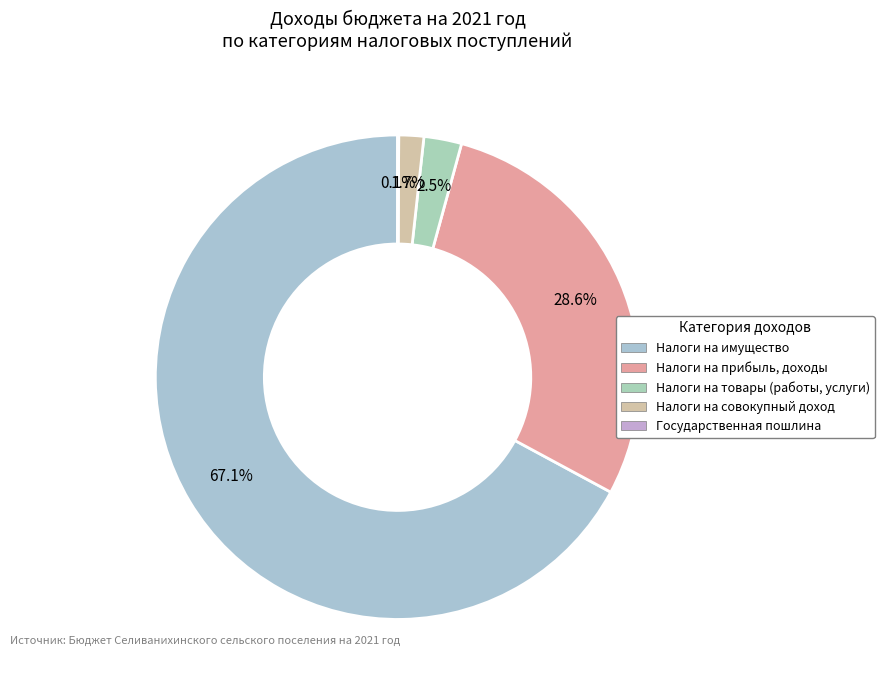

What is the smallest slice in the pie chart?

ГОСУДАРСТВЕННАЯ ПОШЛИНА